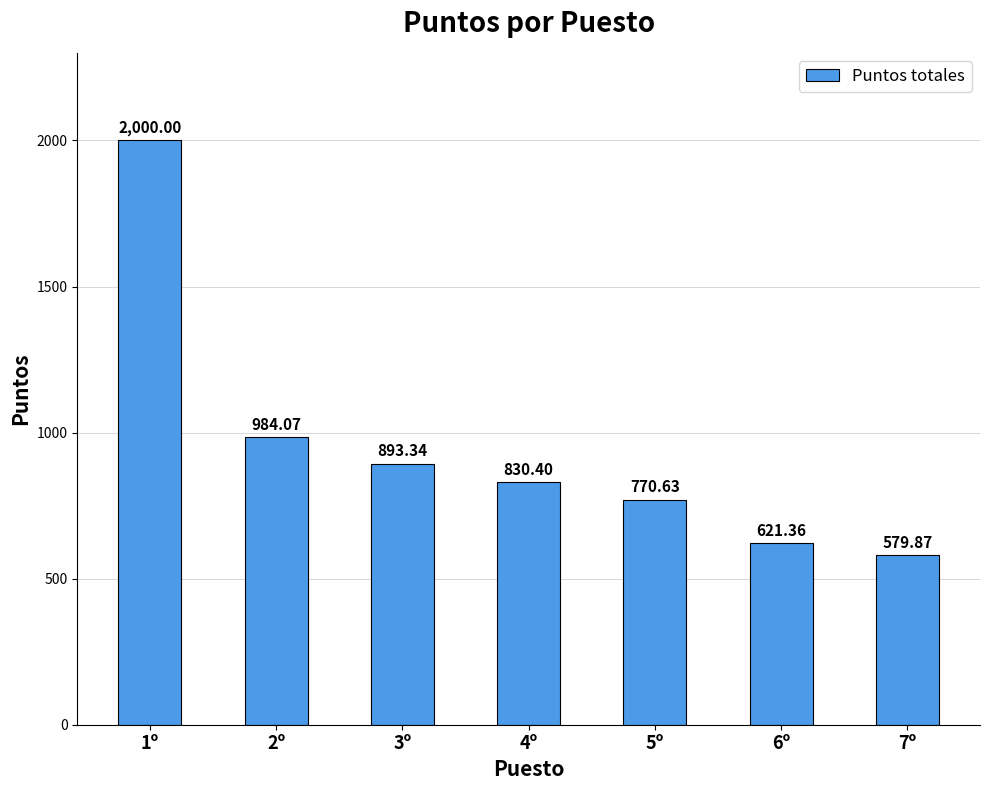

The value at 6º is 621.4. True or false?

True